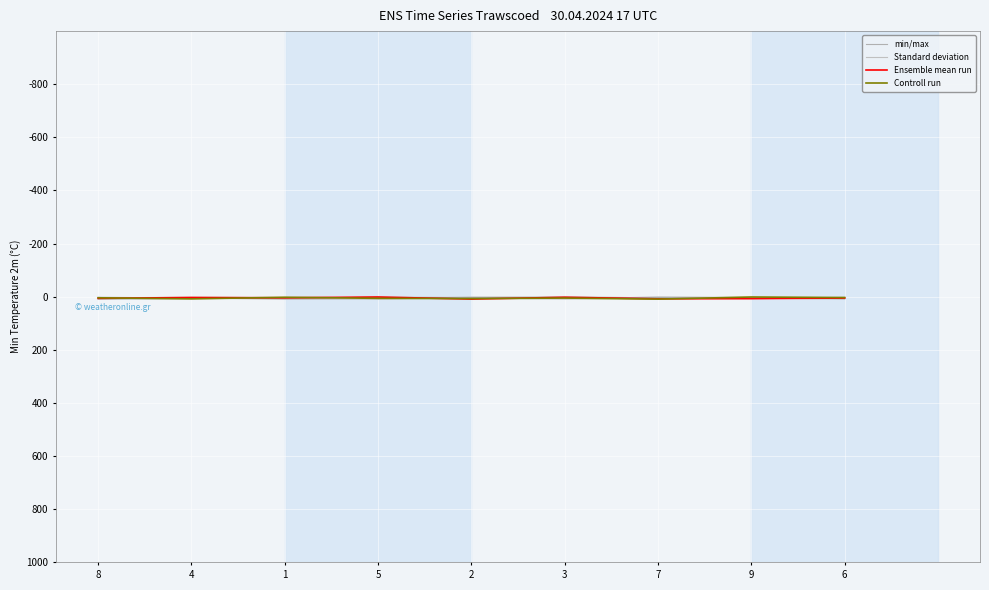

How many Standard deviation values are between 3 and 7?

5